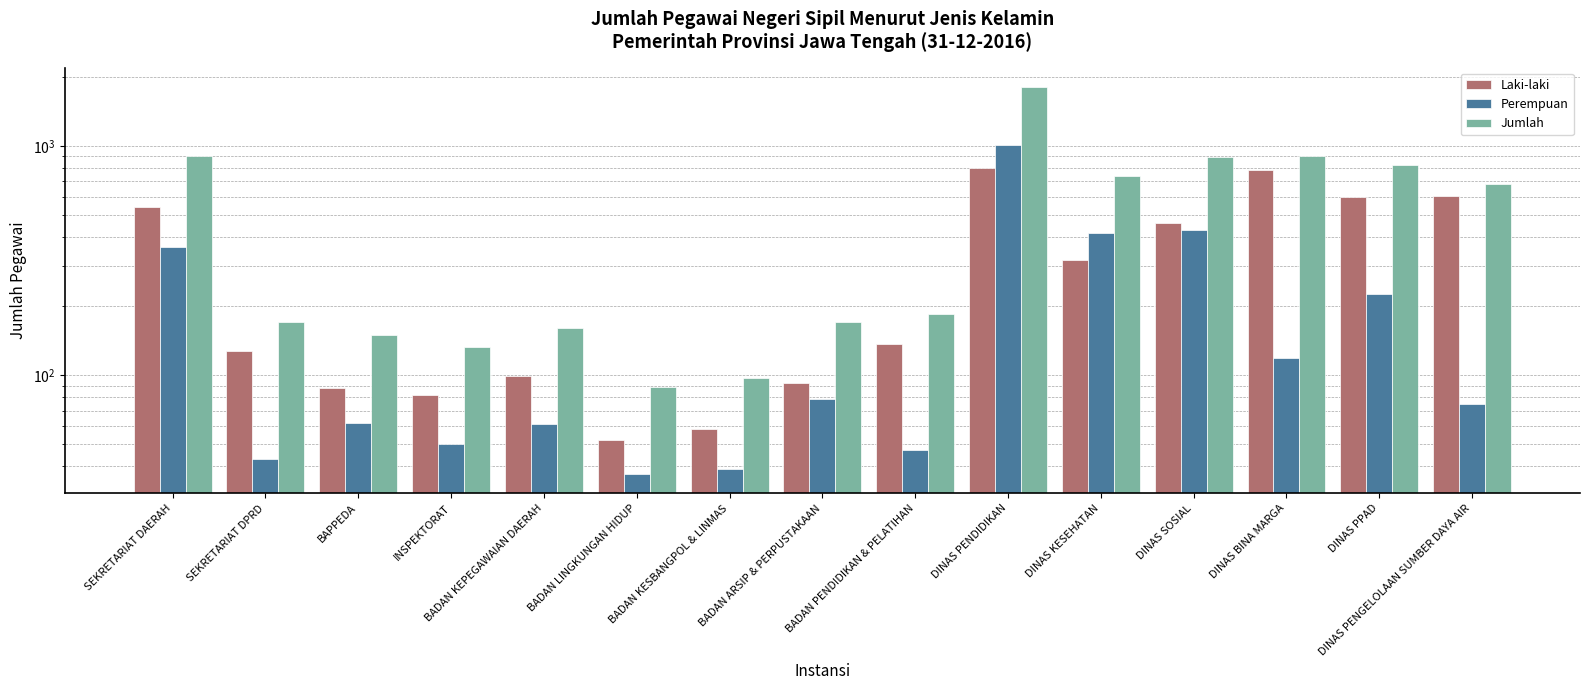

Is it true that Perempuan equals 26 at BADAN LINGKUNGAN HIDUP?

False